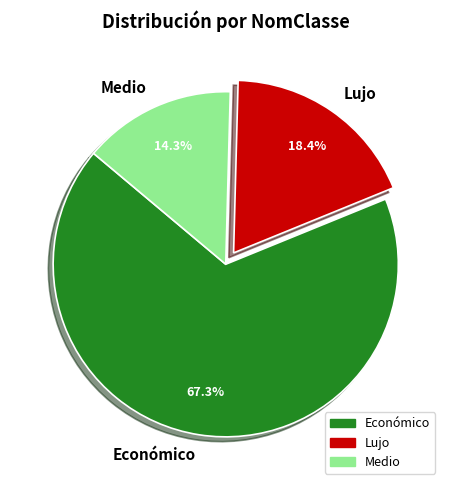

To the nearest percent, what is the combined percentage of Lujo and Económico?

86%